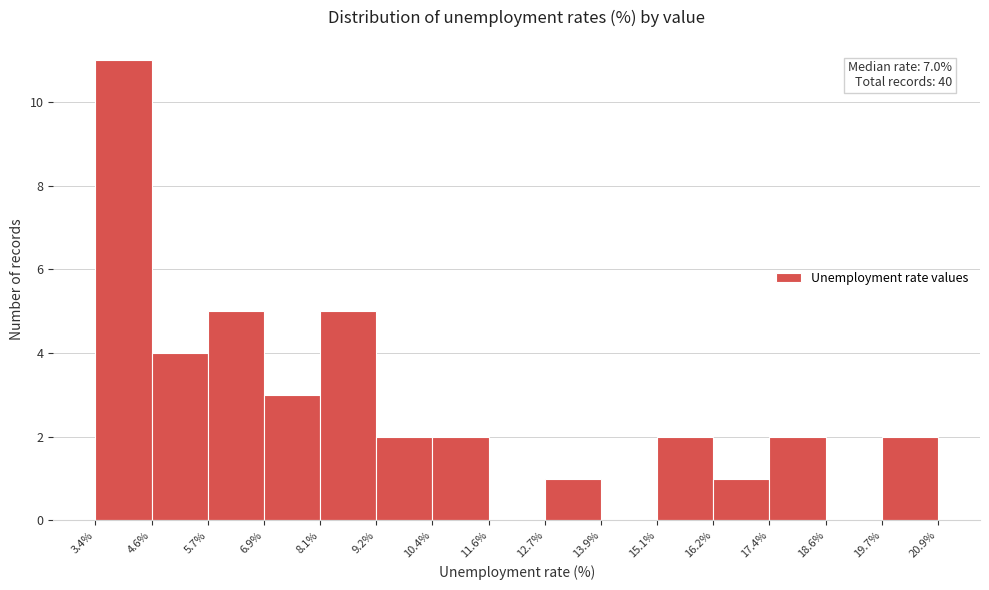

Which range on the x-axis has the tallest bar?

3.4% to 4.6%